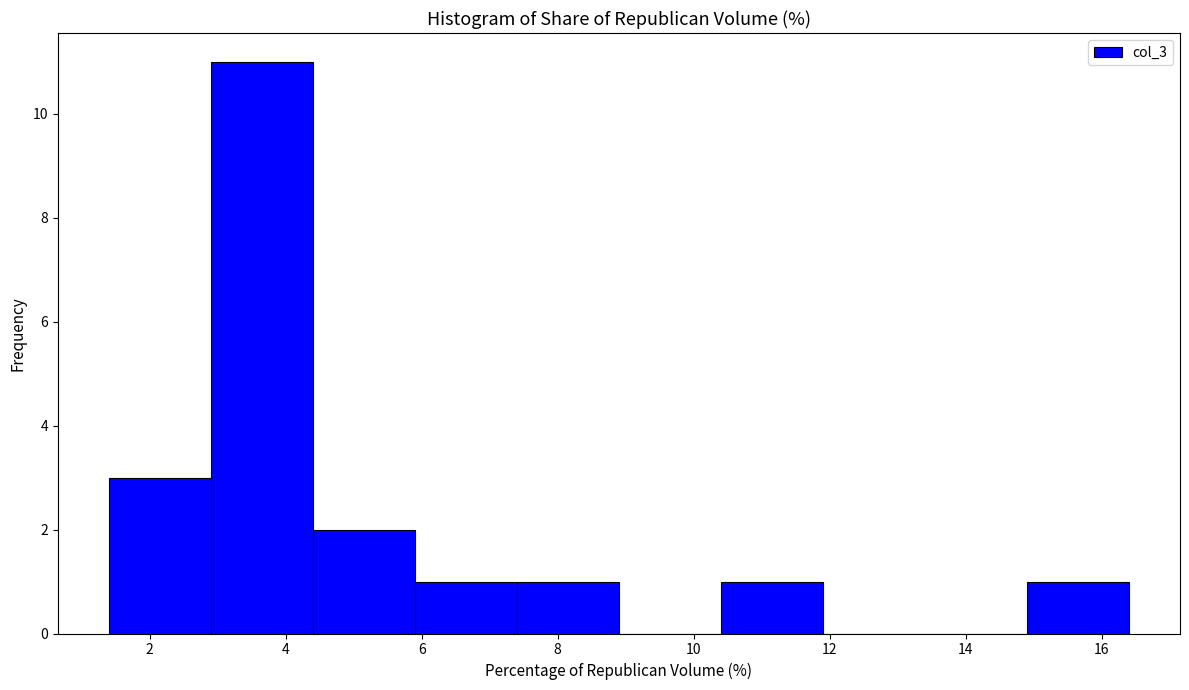

Reading left to right, list every bar in this chart as the range it spans on the x-axis followed by its height. Neither the bar edges nor the heights are printed on the chart, so give them approximately, as read against the axes.

1.4 to 2.9: 3
2.9 to 4.4: 11
4.4 to 5.9: 2
5.9 to 7.4: 1
7.4 to 8.9: 1
8.9 to 10.4: 0
10.4 to 11.9: 1
11.9 to 13.4: 0
13.4 to 14.9: 0
14.9 to 16.4: 1